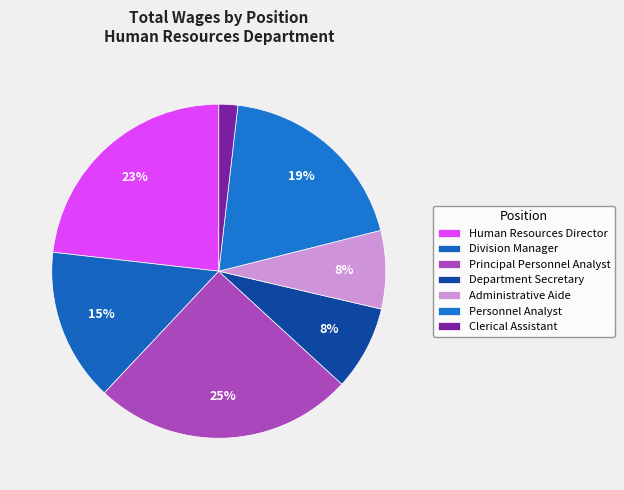

To the nearest percent, what is the difference between the Personnel Analyst and Principal Personnel Analyst slice percentages?

6%